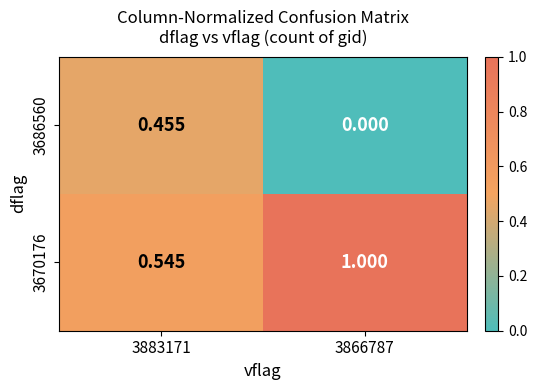

Is the value of 3670176 at 3883171 greater than the value of 3686560 at 3883171?

Yes